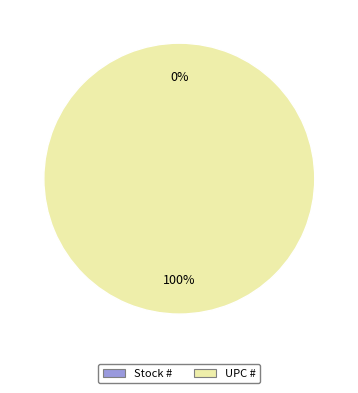

What is the largest slice in the pie chart?

UPC #